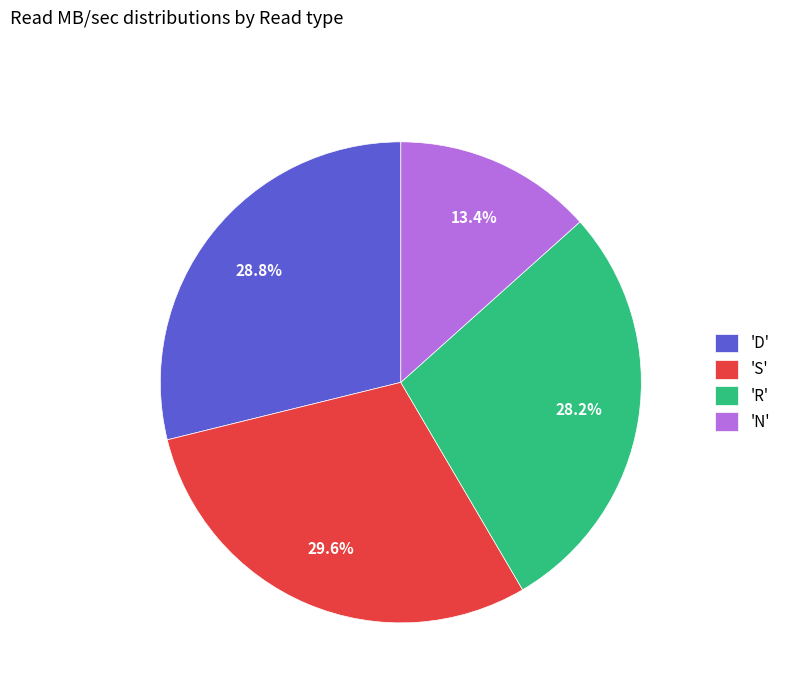

Approximately how many times larger is the value at 'N' compared to 'S'?

0.5